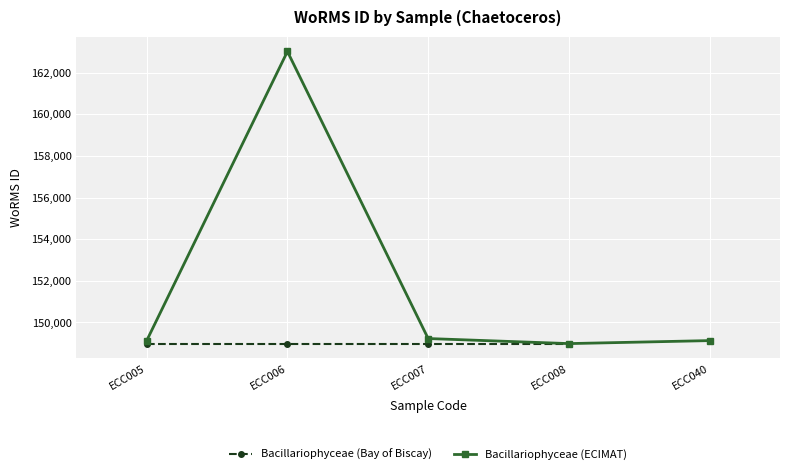

What is the value of the 5th point from the left?

149129